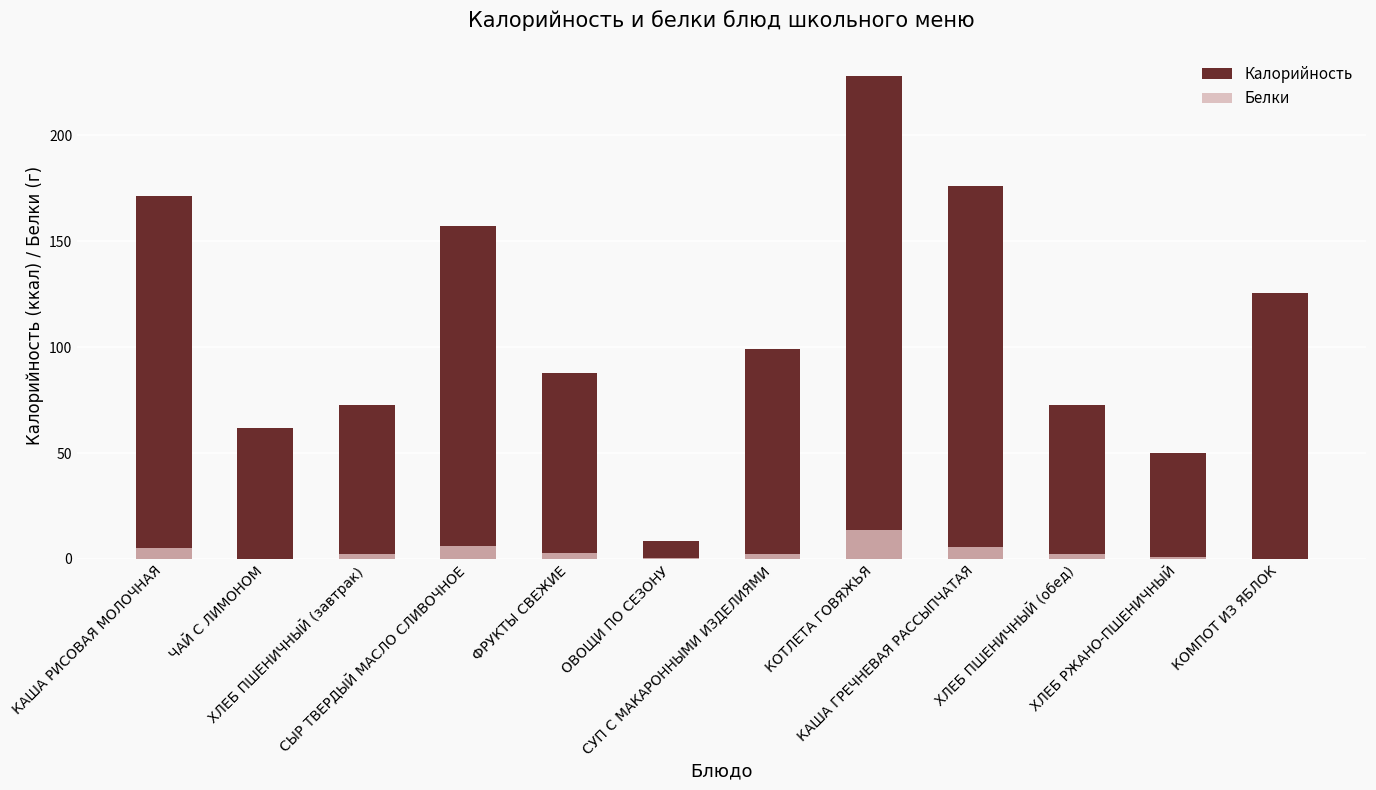

Rank the series by their average value, from highest to lowest.

Калорийность, Белки